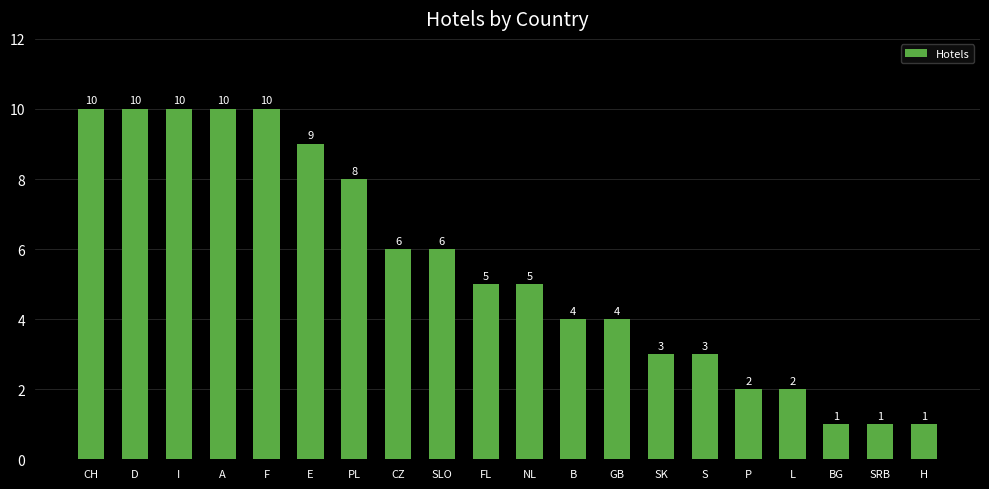

Reading left to right, transcribe all the data shown in this chart.

10	10	10	10	10	9	8	6	6	5	5	4	4	3	3	2	2	1	1	1